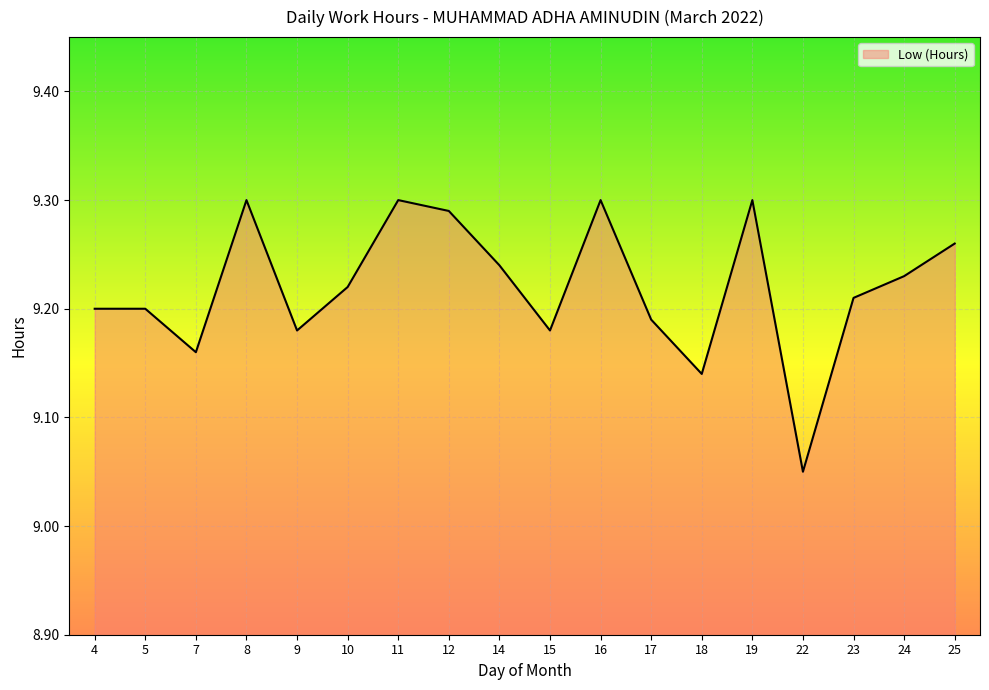

The value at 9 is 2.2. True or false?

False